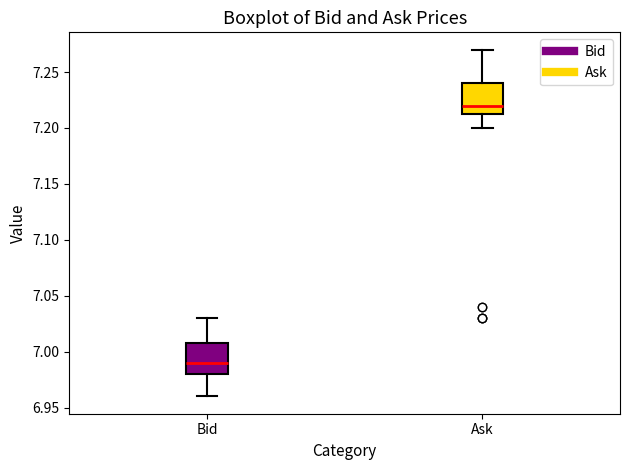

Where does the median line of the box for Bid sit on the y-axis? The values are not printed on the chart, so give them approximately, as read against the axis.

6.990